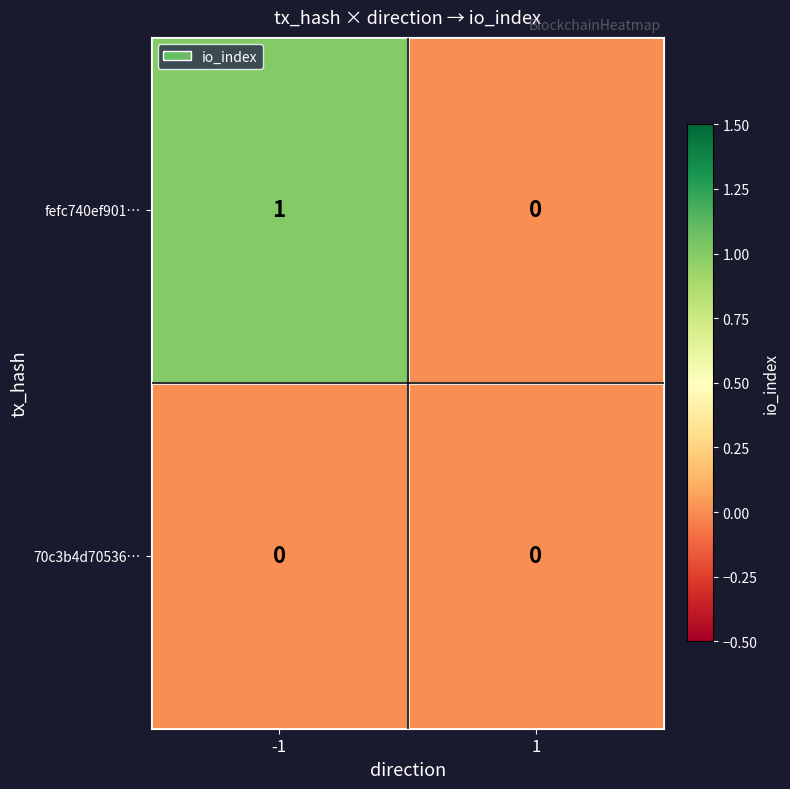

Between -1 and 1, which series saw the biggest shift?

fefc740ef901…